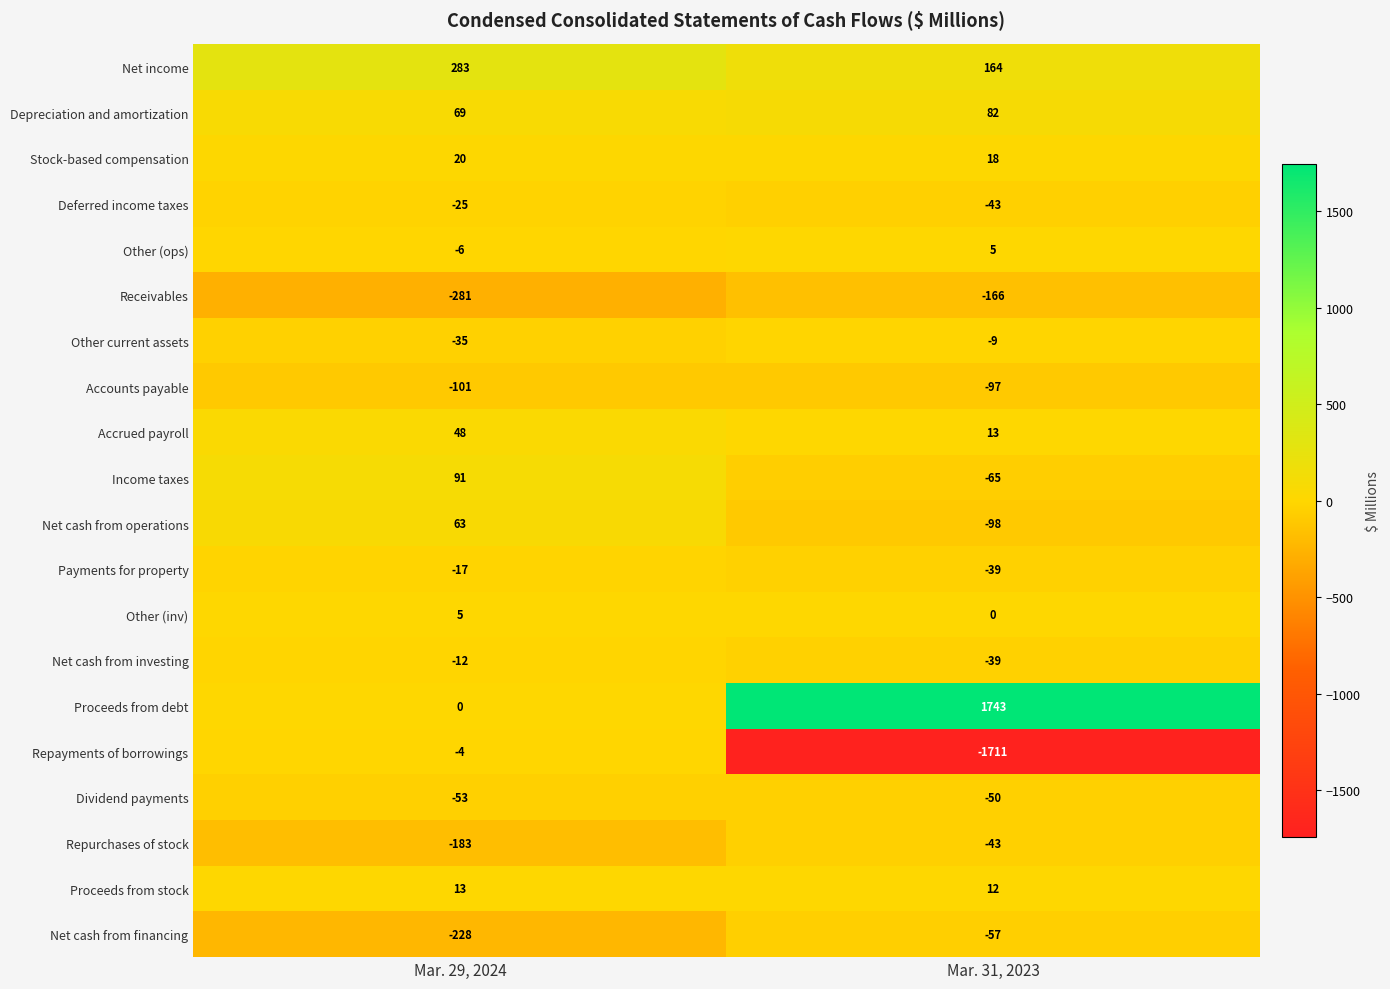

What is the maximum value shown in the chart?

1743